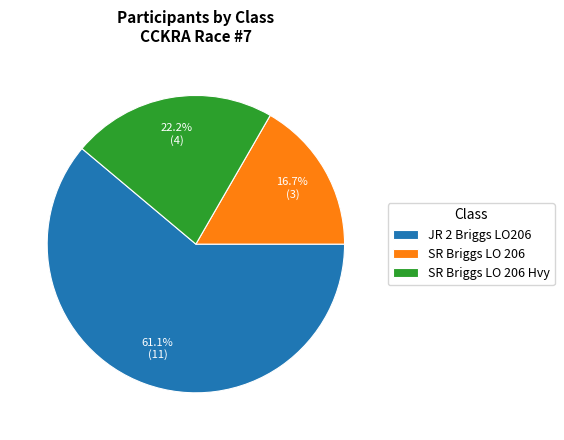

To the nearest percent, what percentage of the pie is JR 2 Briggs LO206?

61%